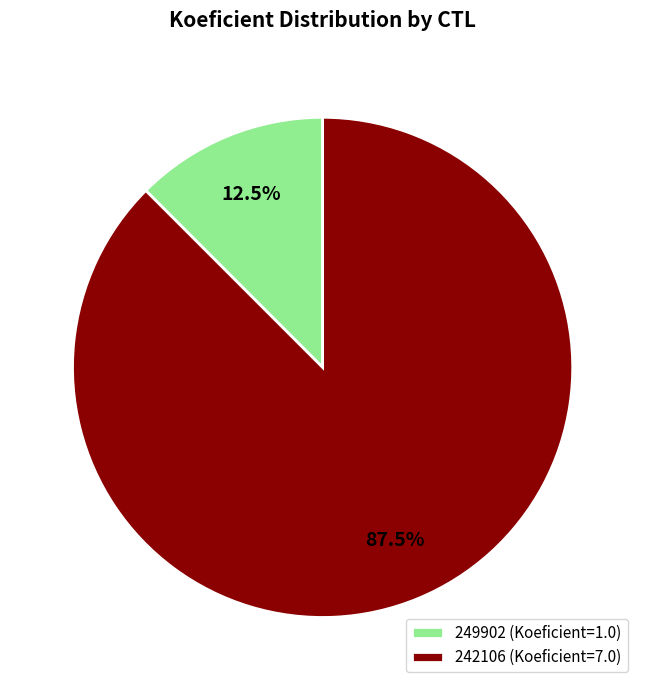

Combined, do 242106 (Koeficient=7.0) and 249902 (Koeficient=1.0) account for over 50%?

Yes